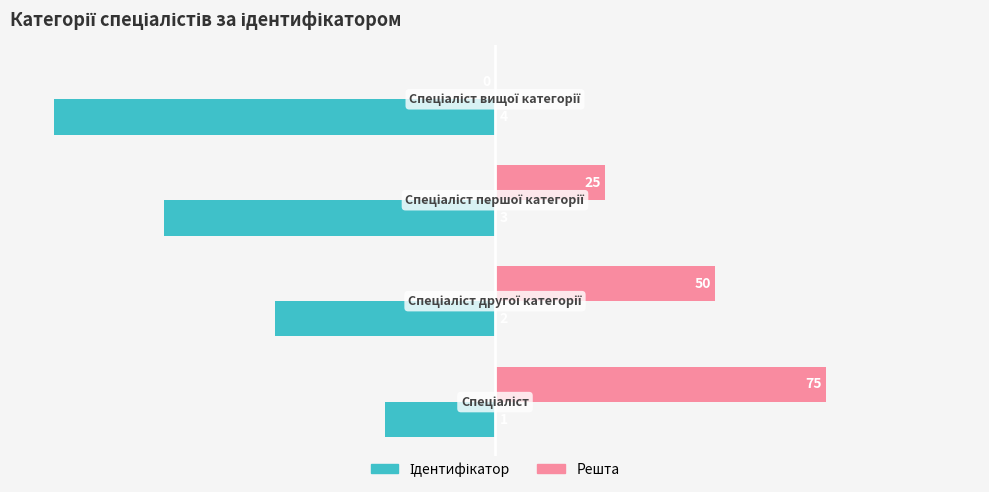

What is the greatest value displayed?

75